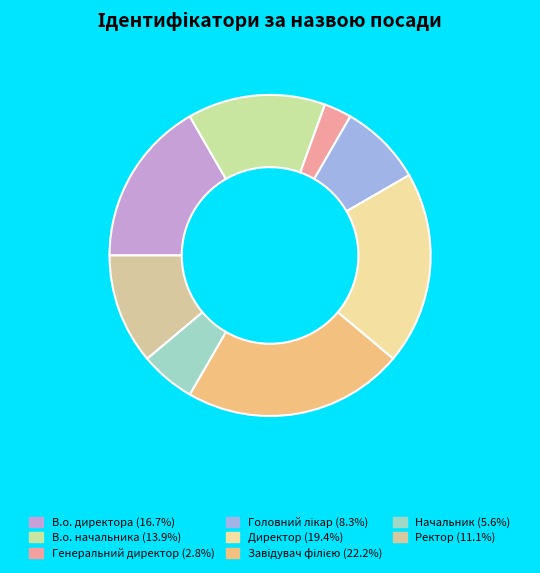

Is there a majority slice in this chart?

No